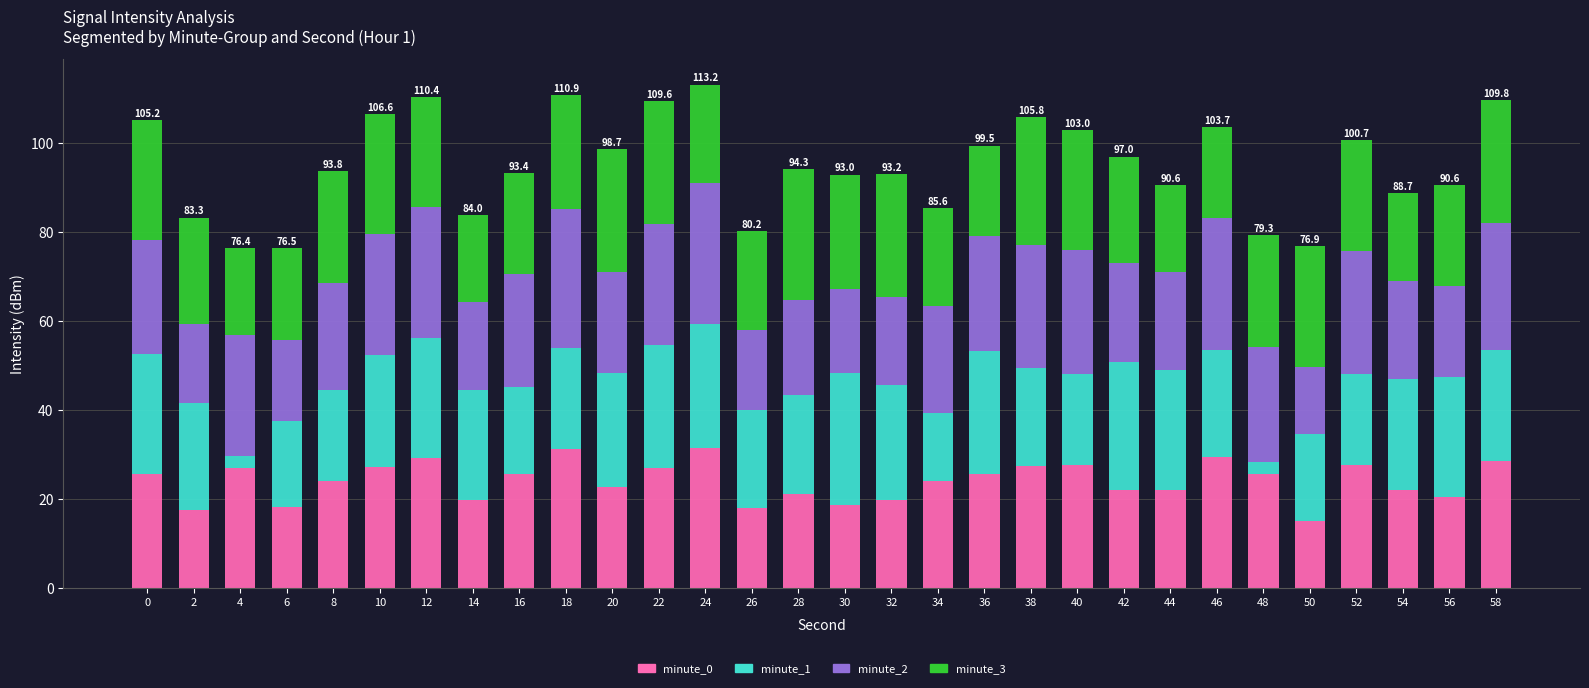

What is the total value across all series at 38?

105.8